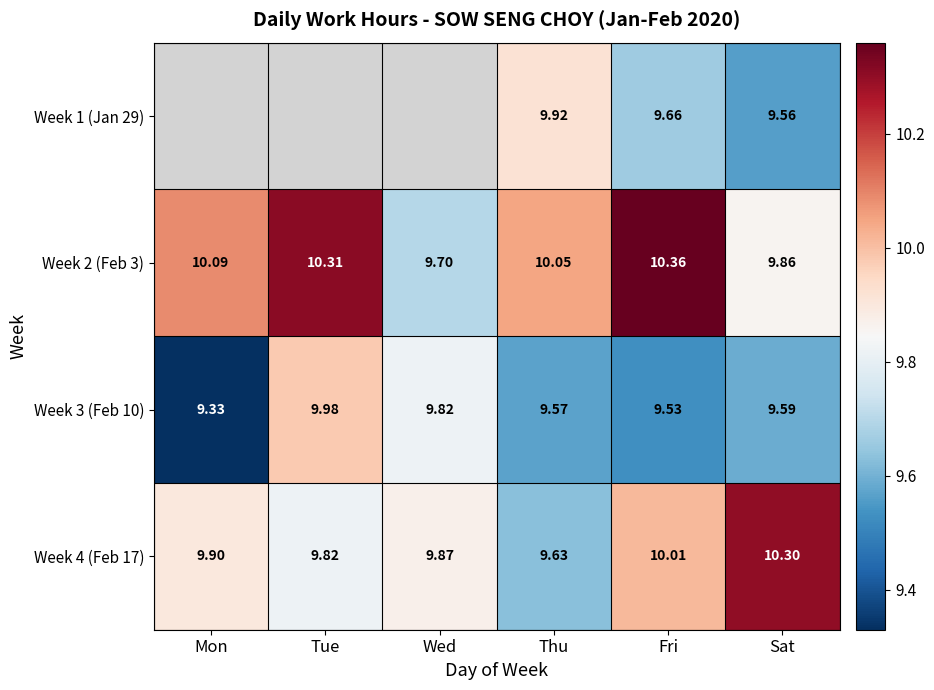

The value of Week 2 (Feb 3) at Sat is 2.6. True or false?

False